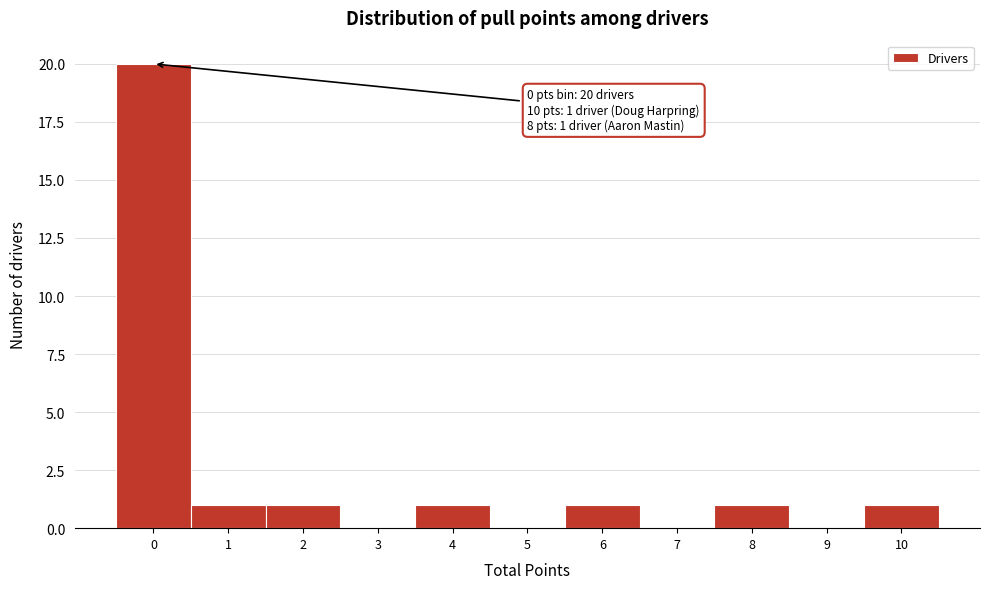

Reading left to right, list all the values displayed in this chart.

0=20	1=1	2=1	3=0	4=1	5=0	6=1	7=0	8=1	9=0	10=1